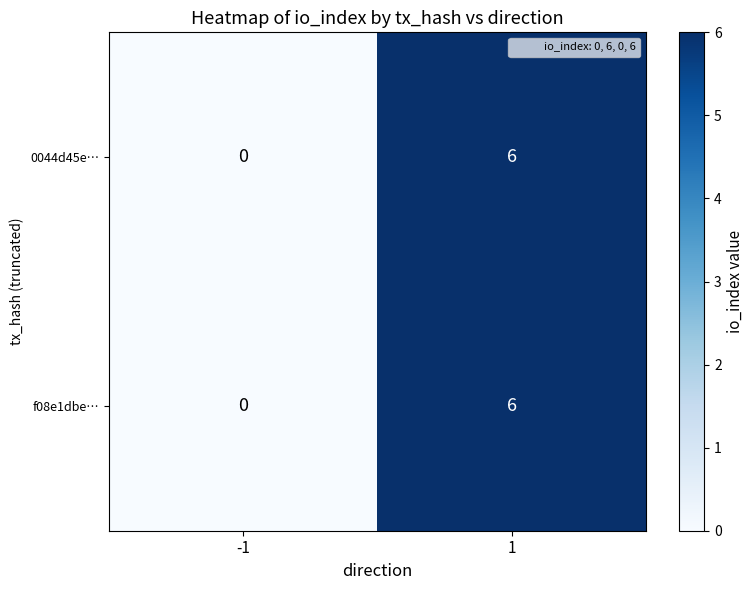

Reading left to right, transcribe all the data shown in this chart.

0044d45e…: 0	6
f08e1dbe…: 0	6